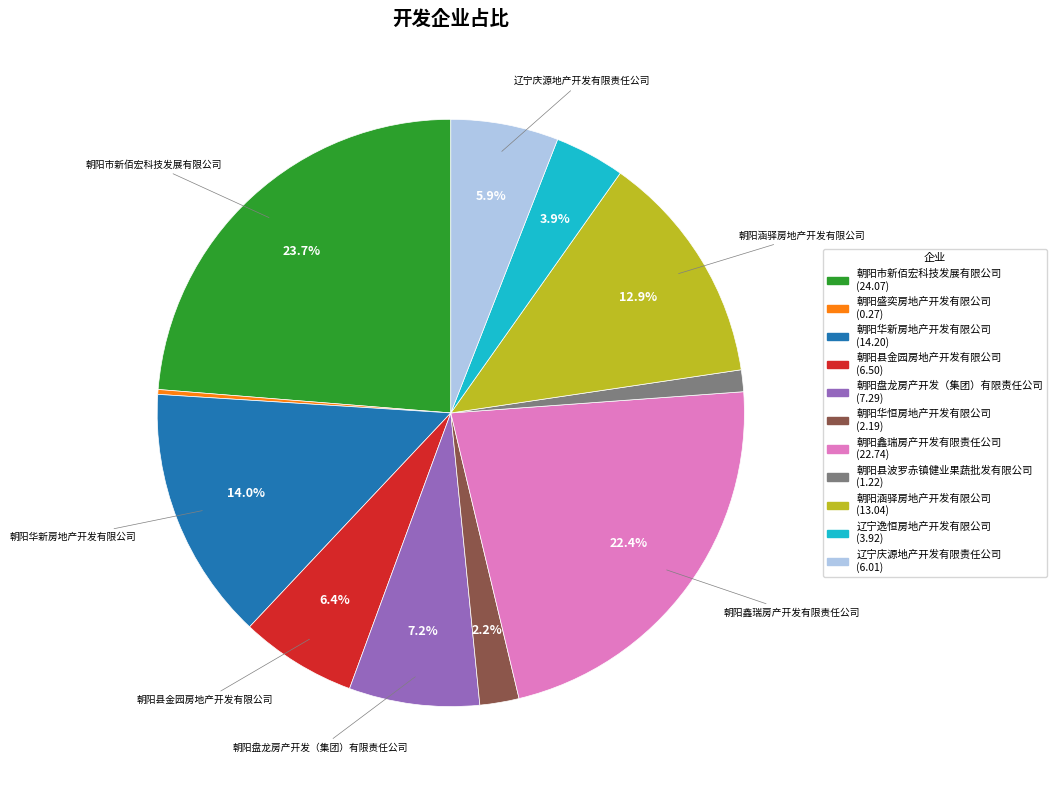

The 朝阳涵驿房地产开发有限公司 slice represents 4% of the pie. True or false?

False